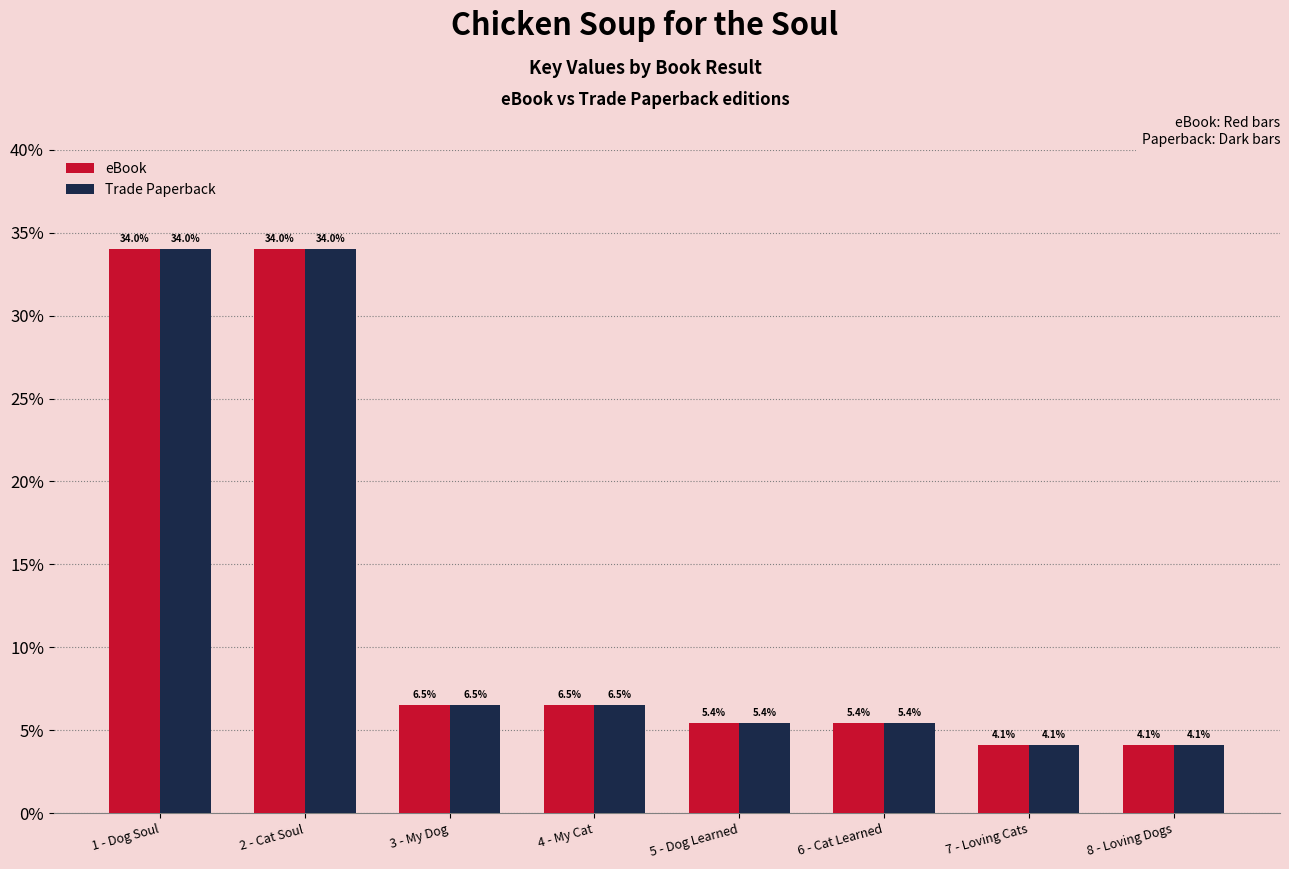

Does the chart contain stacked bars?

No